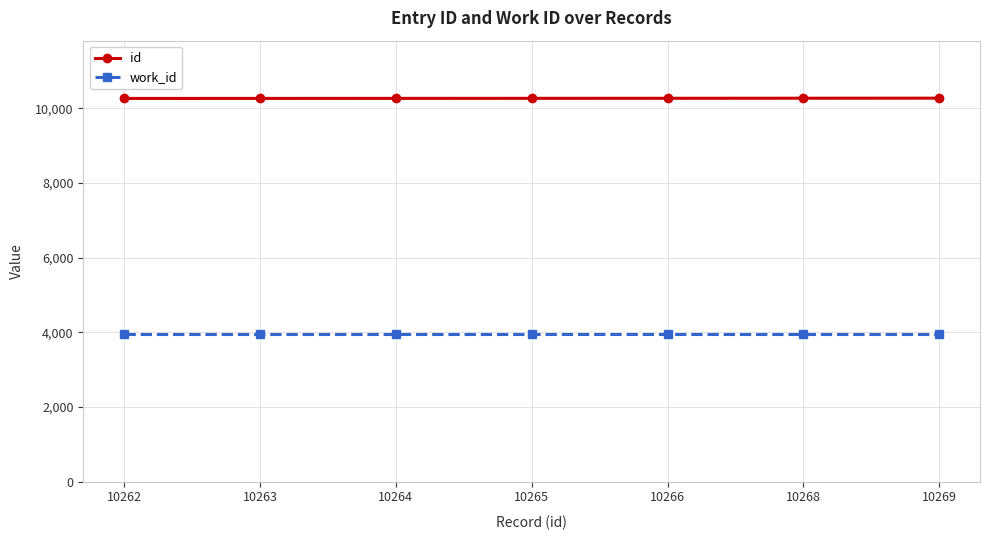

What is the spread (max minus min) of values at 10266?

6318